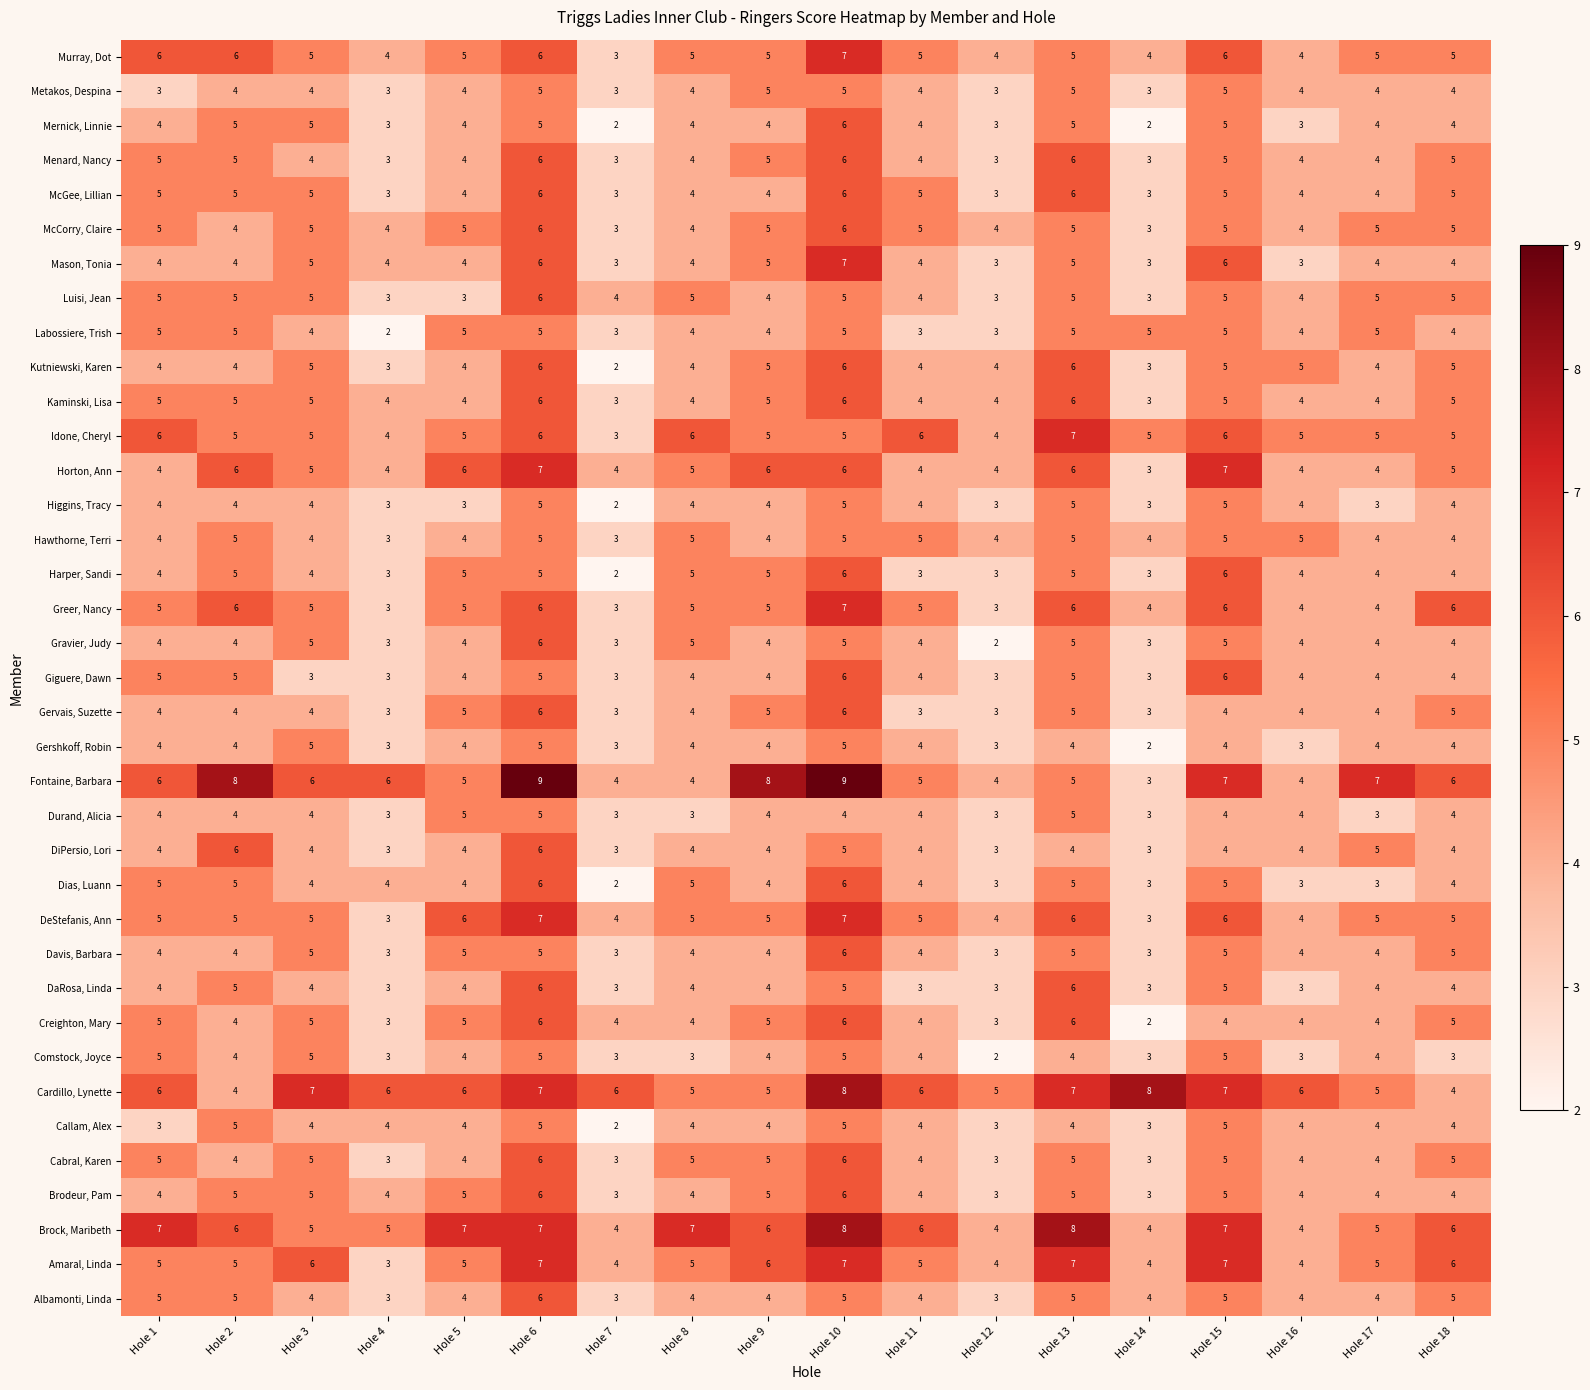

What is the sum of all Mernick, Linnie values?

72